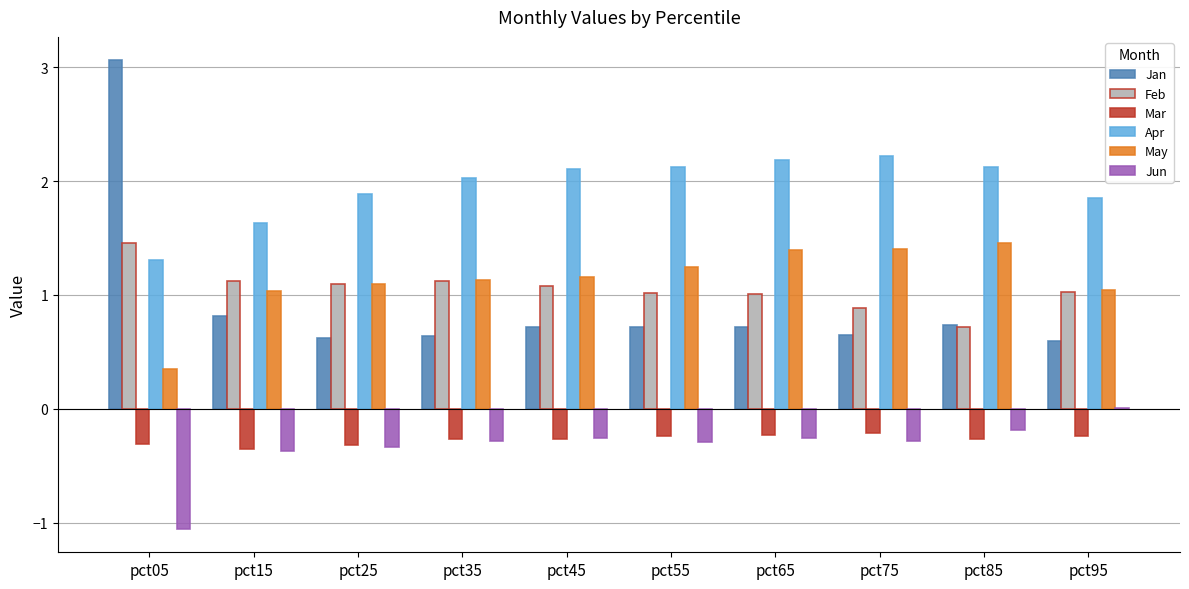

How many groups of bars are there?

10